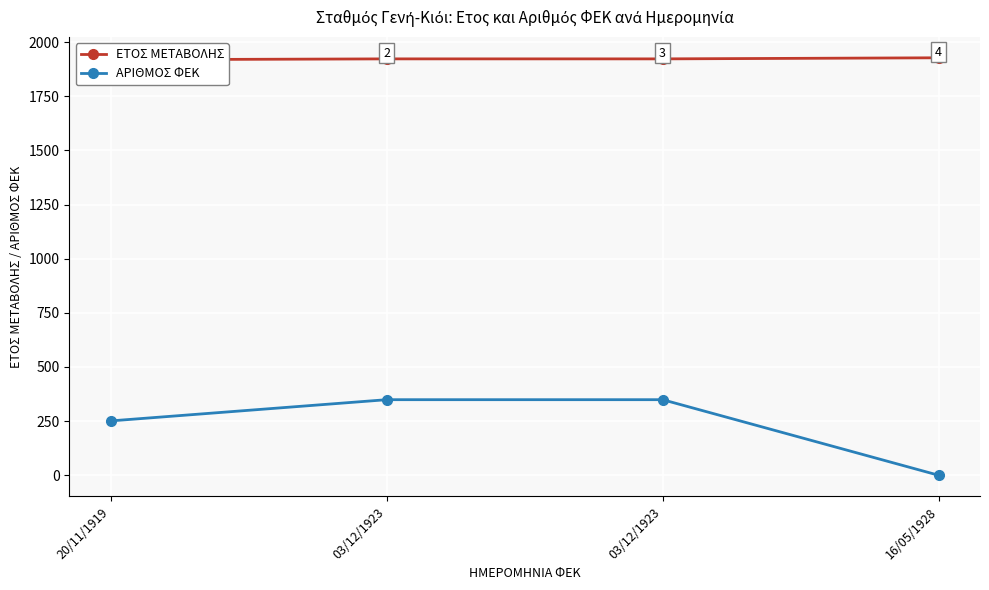

At which category is the sum across all series the highest?

03/12/1923